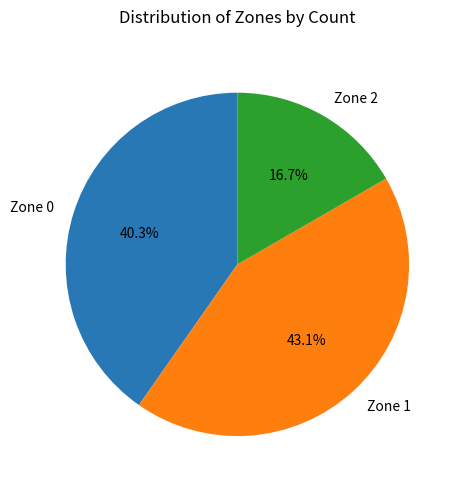

Does Zone 2 account for over 50% of the chart?

No